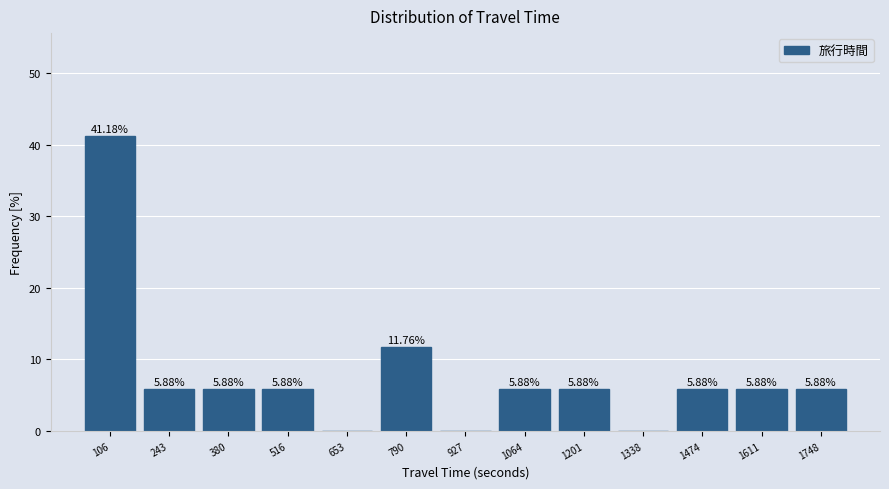

Over which range of the x-axis is the bar tallest?

40 to 180